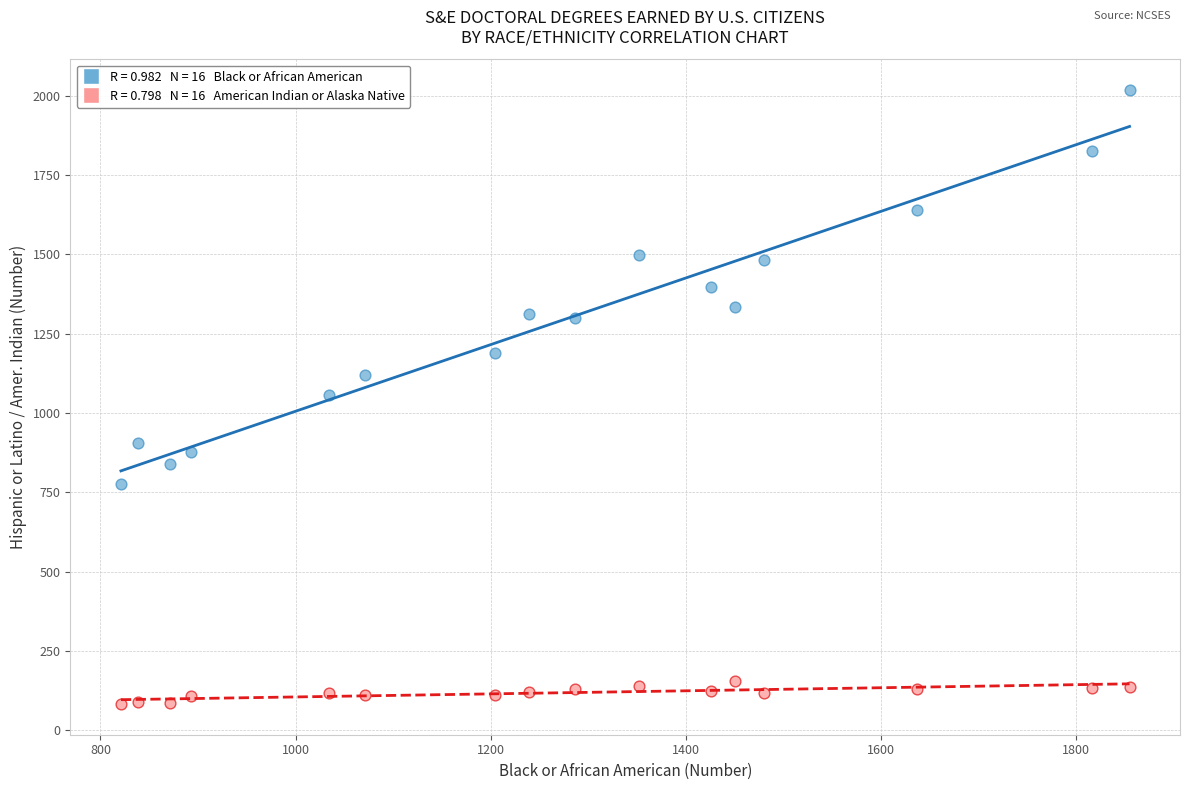

Across all data points, what is the range of Y values (max minus min)?

1937